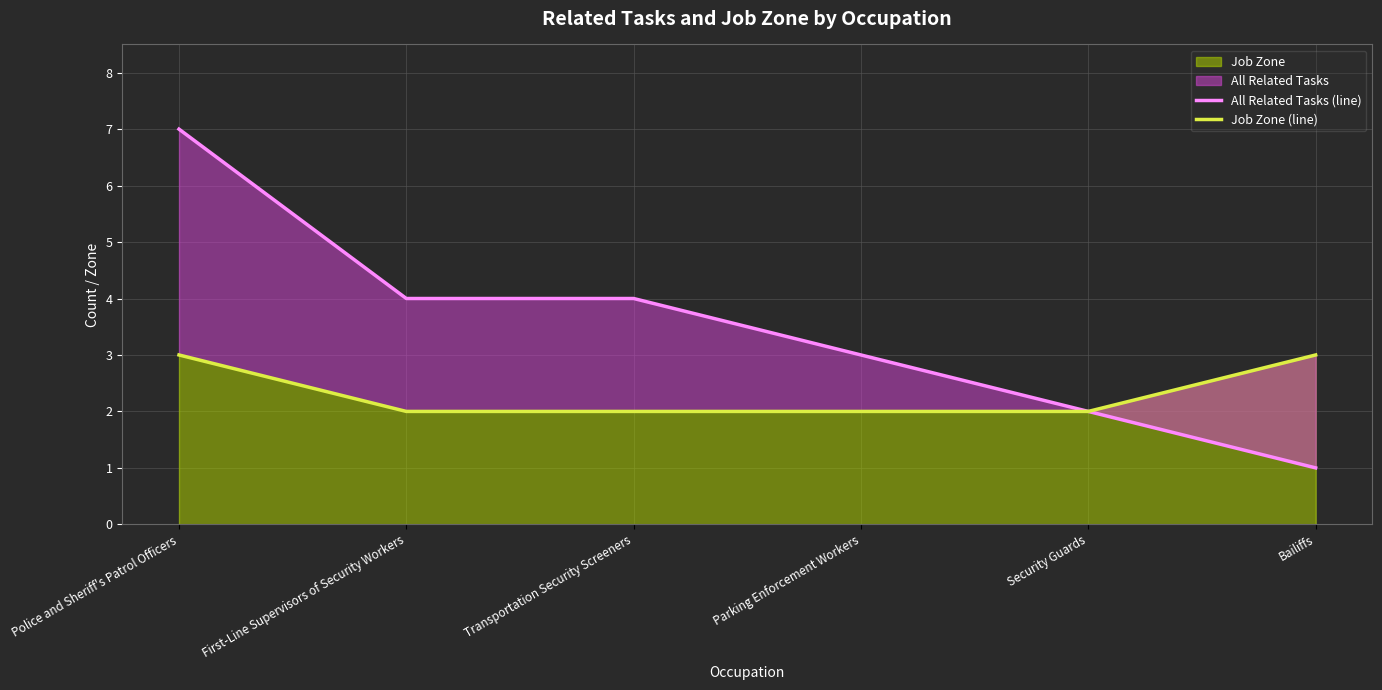

True or false: Job Zone (line) and All Related Tasks (line) intersect in this chart.

False